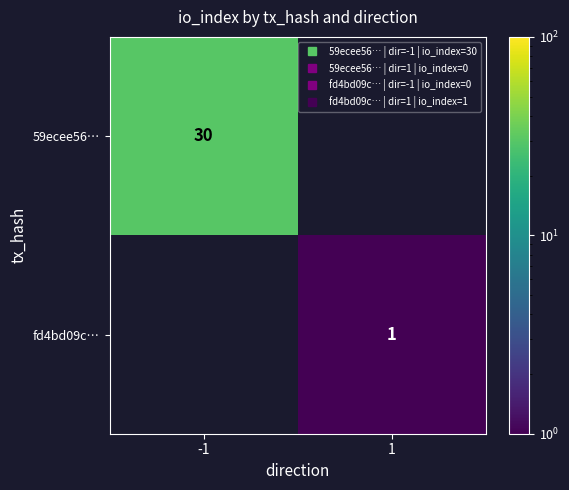

At 1, list the series in order from largest to smallest.

59ecee56…, fd4bd09c…